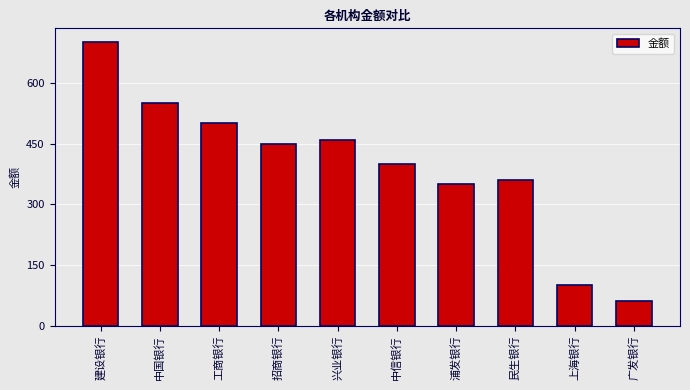

How many bars are there in total?

10